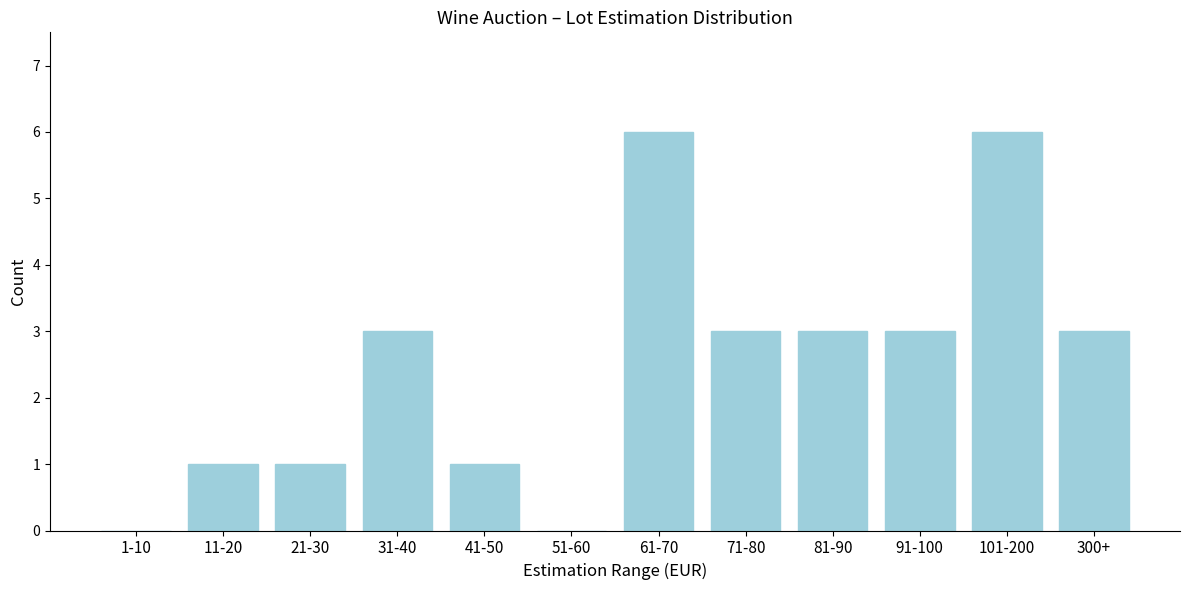

Reading right to left, what are all the values shown in this chart?

300+=3	101-200=6	91-100=3	81-90=3	71-80=3	61-70=6	51-60=0	41-50=1	31-40=3	21-30=1	11-20=1	1-10=0